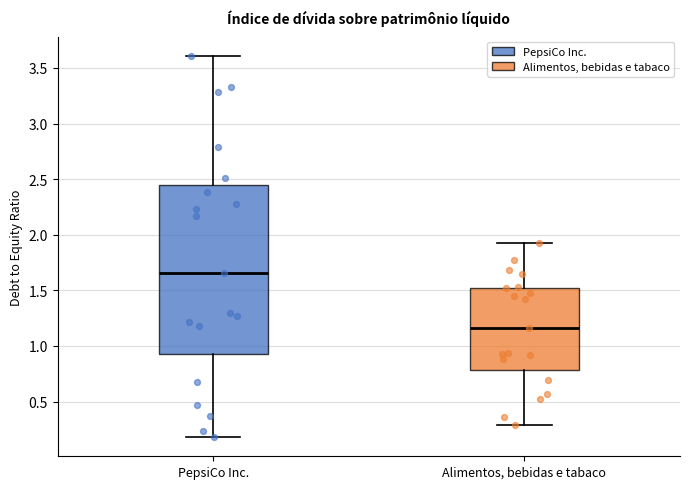

Where does the upper whisker of the box for Alimentos, bebidas e tabaco end on the y-axis? The values are not printed on the chart, so give them approximately, as read against the axis.

1.95